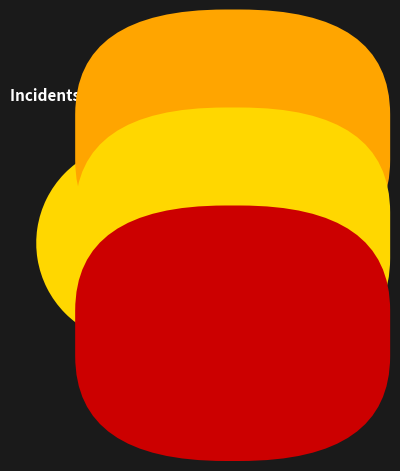

Count the number of slices in the pie.

3